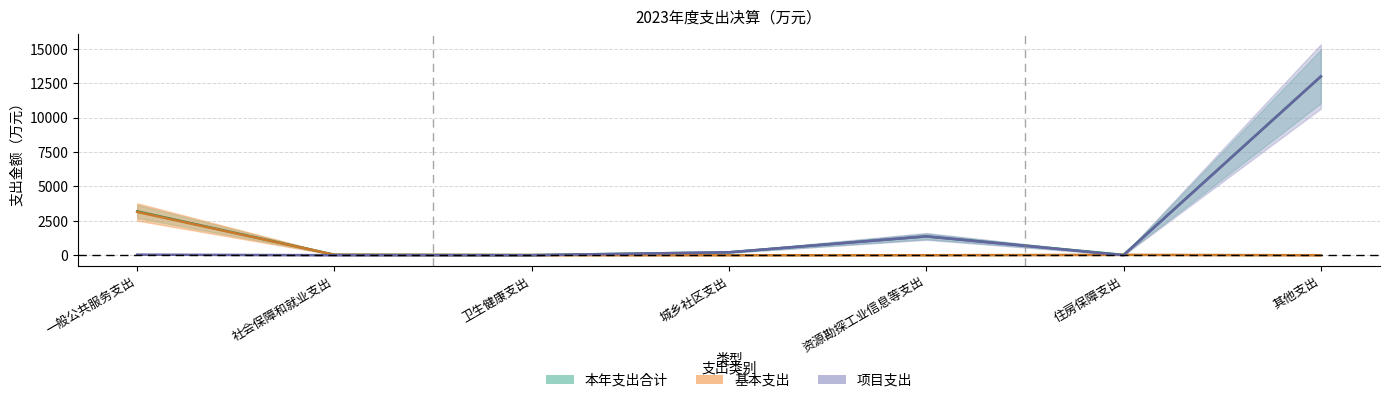

What is the spread (max minus min) of values at 资源勘探工业信息等支出?

1366.8